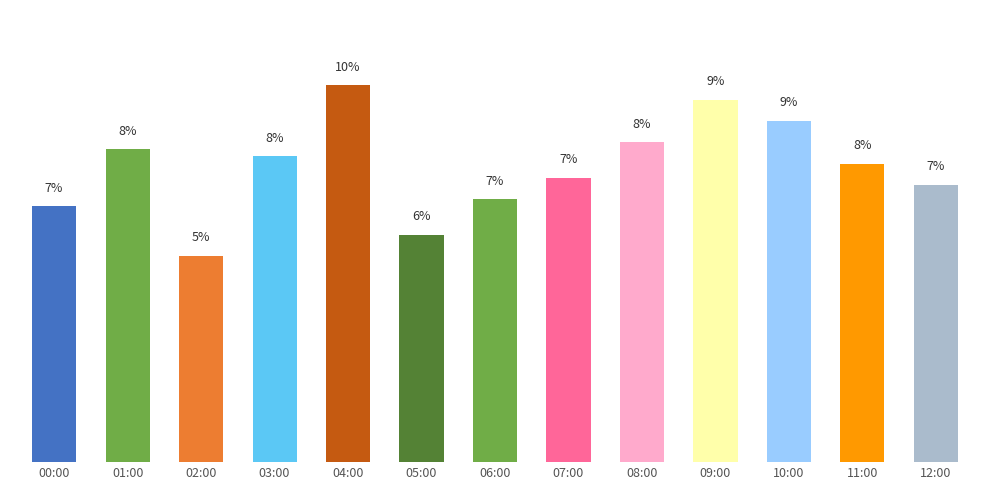

Are the bars horizontal?

No